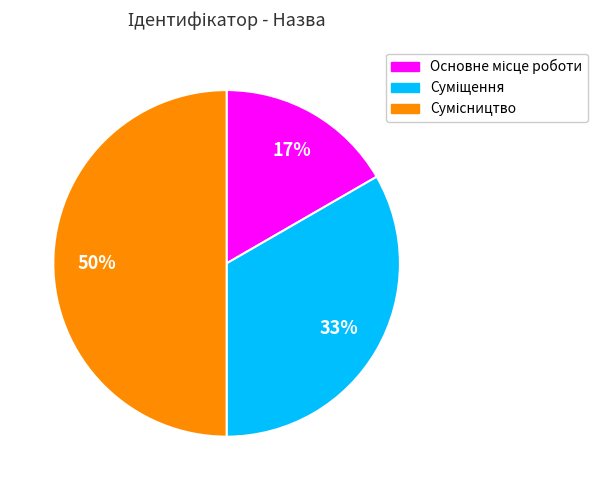

To the nearest percent, what is the difference between the largest and smallest slice percentages?

33%